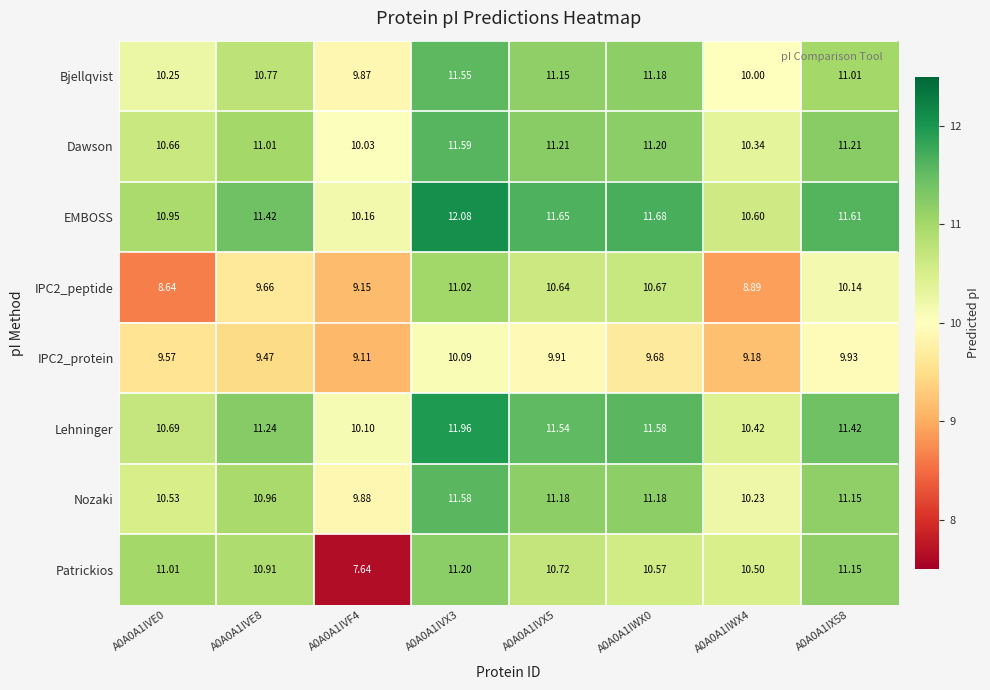

What is the maximum value shown in the chart?

12.1